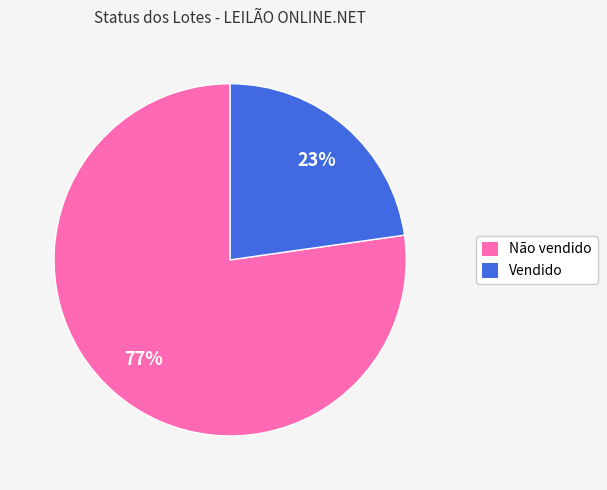

The Não vendido slice represents 77% of the pie. True or false?

True